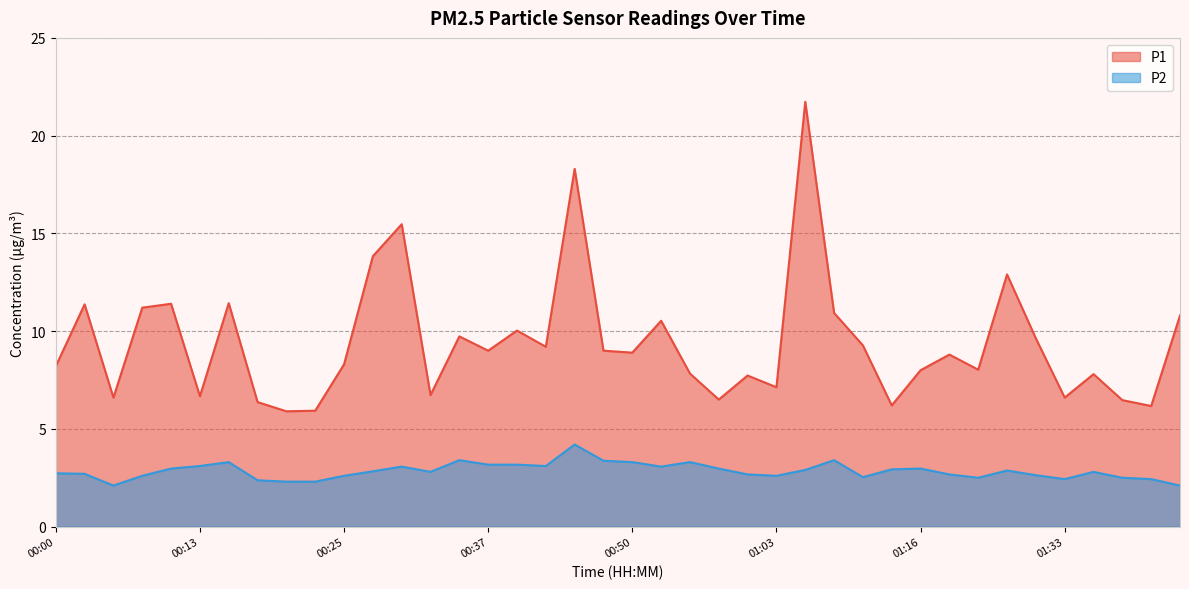

Which series has the largest total across all categories?

P1